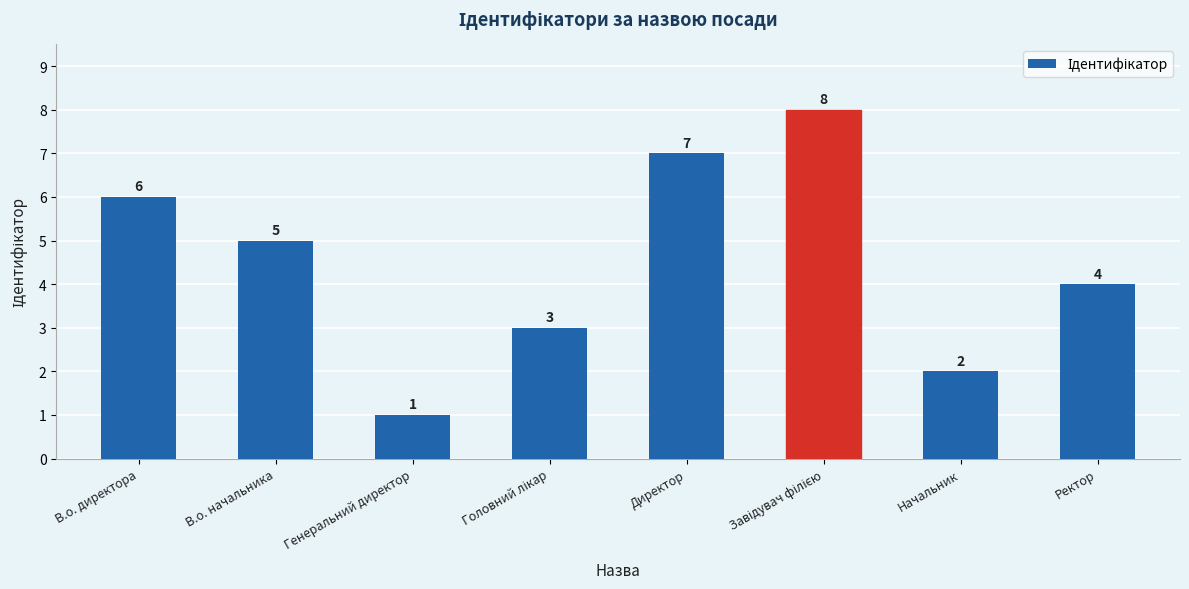

True or false: the data shows 10 at Директор.

False